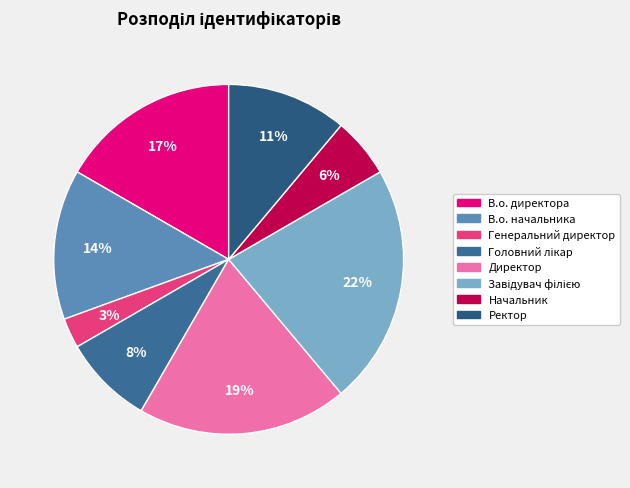

Which category has the biggest portion of the pie?

Завідувач філією